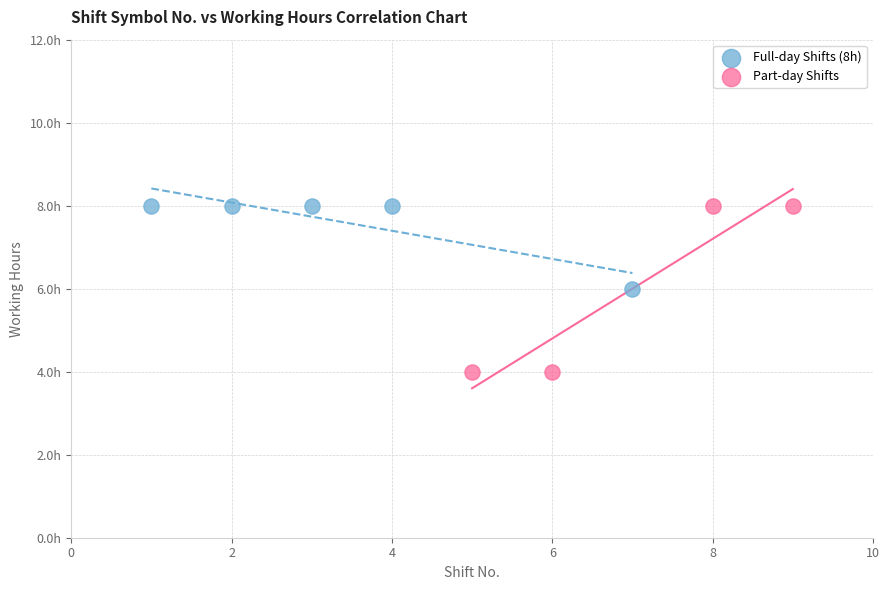

Which series has the widest spread of Y values?

Part-day Shifts